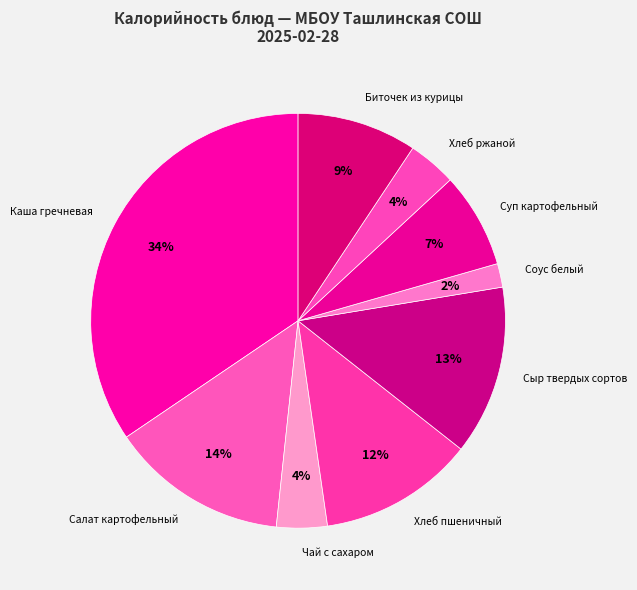

Is there a majority slice in this chart?

No